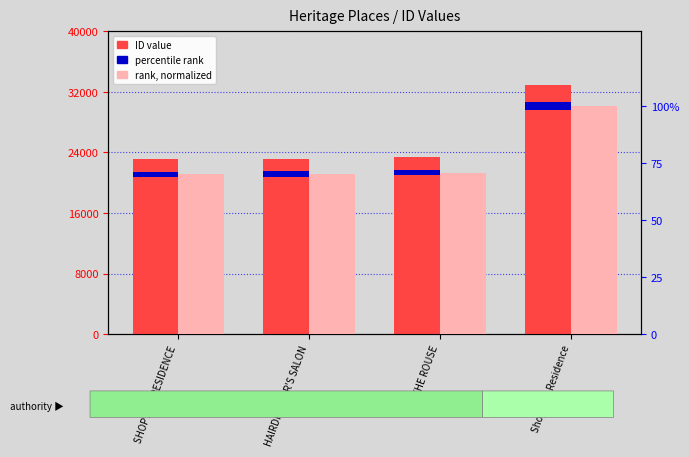

How many bars are there in total?

8